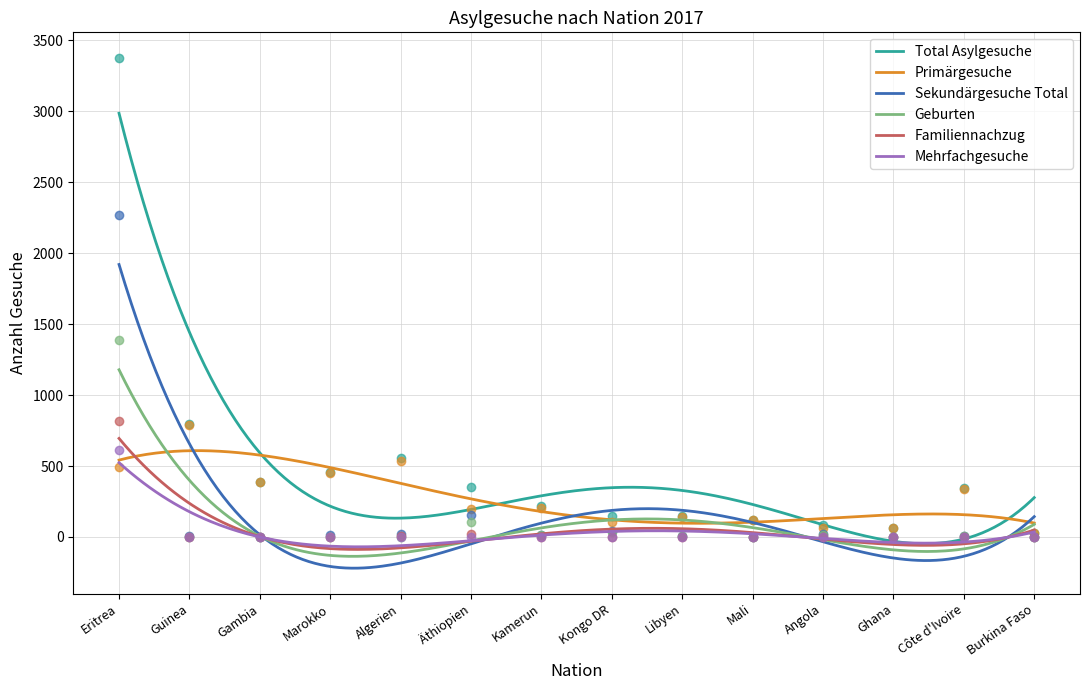

What is the total value across all series at Côte d'Ivoire?

705